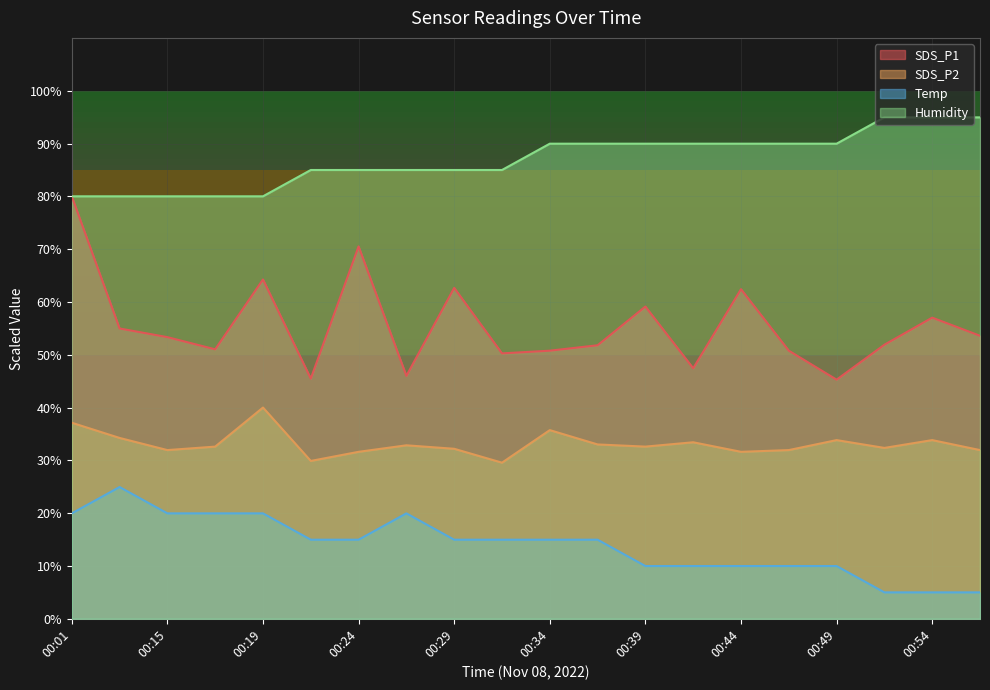

What is the minimum value for SDS_P1?

45.3